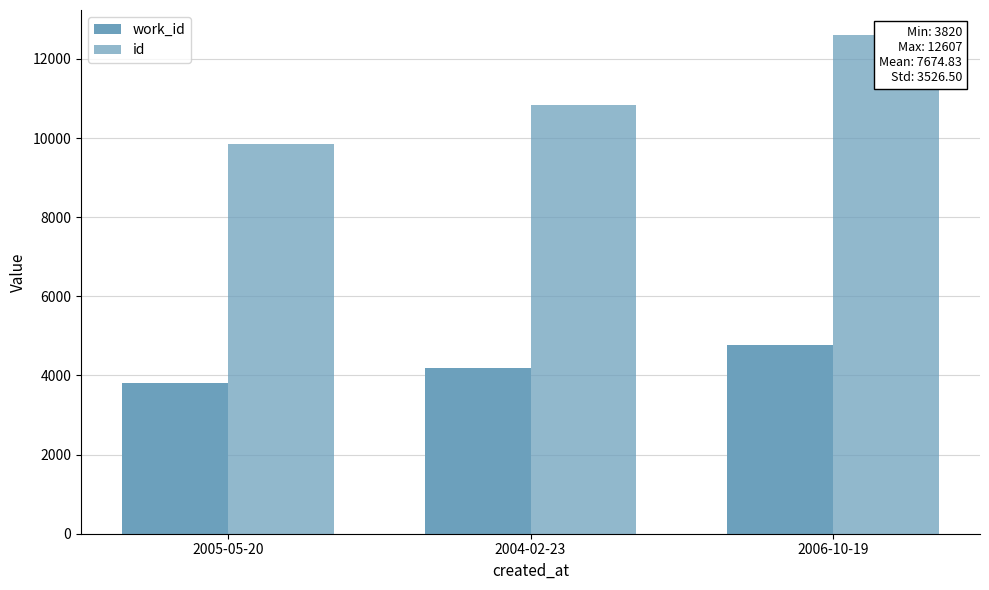

At which category is the sum across all series the highest?

2006-10-19